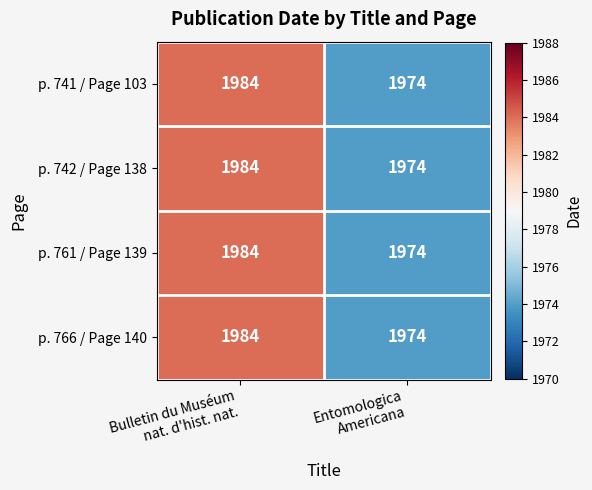

What is the difference between the maximum and minimum values in the p. 766 / Page 140 series?

10